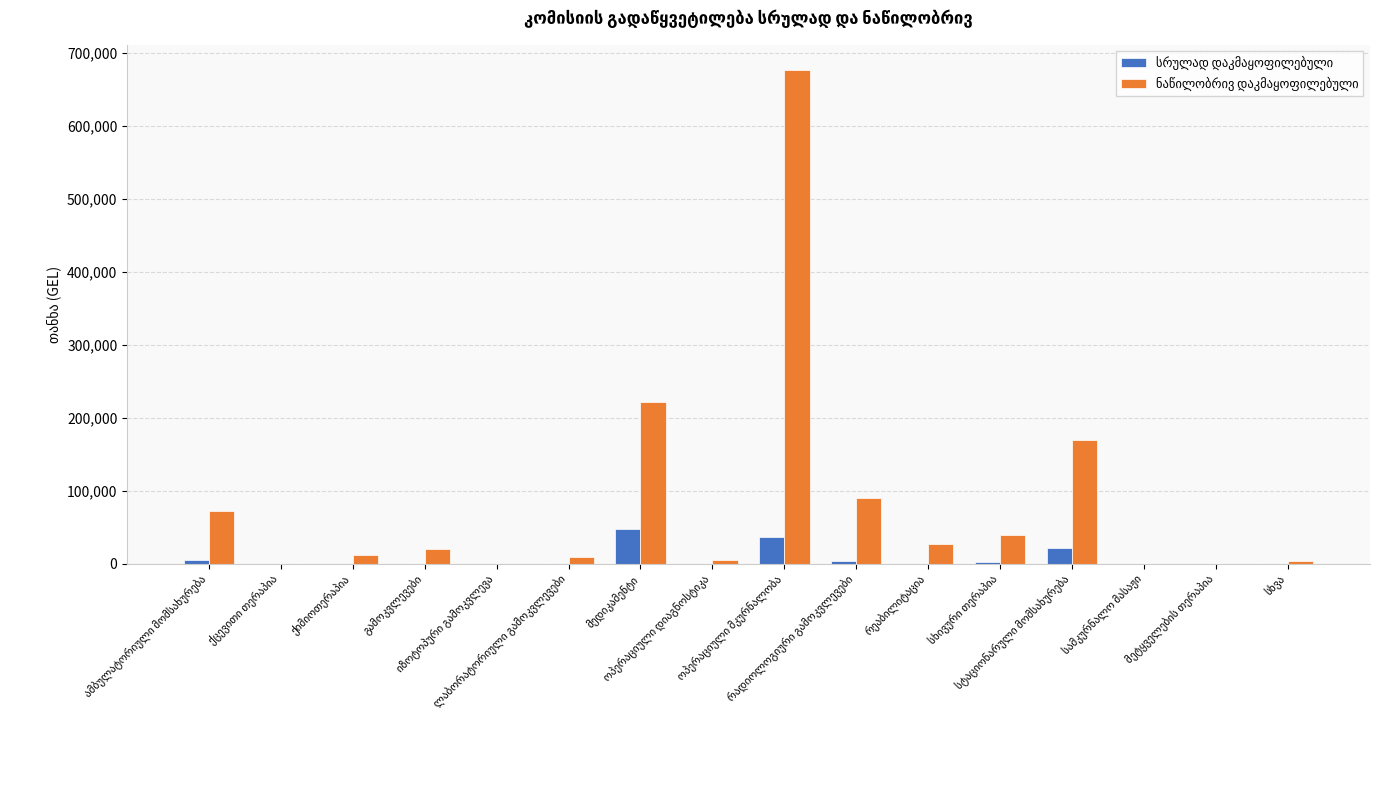

Reading left to right, transcribe all the data shown in this chart.

სრულად დაკმაყოფილებული: 4650	0	0	0	0	0	47754	0	36388	2990	0	1905	20867	0	0	0
ნაწილობრივ დაკმაყოფილებული: 71460	0	11321	20431	0	8923	221733	5268	676867	90427	26597	39034	168989	0	0	4085